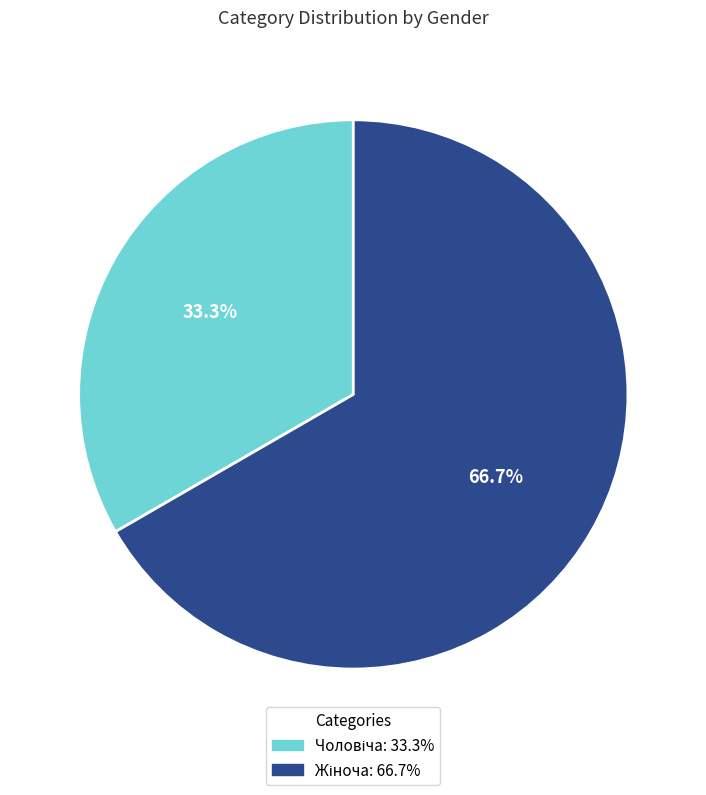

Count the number of slices in the pie.

2